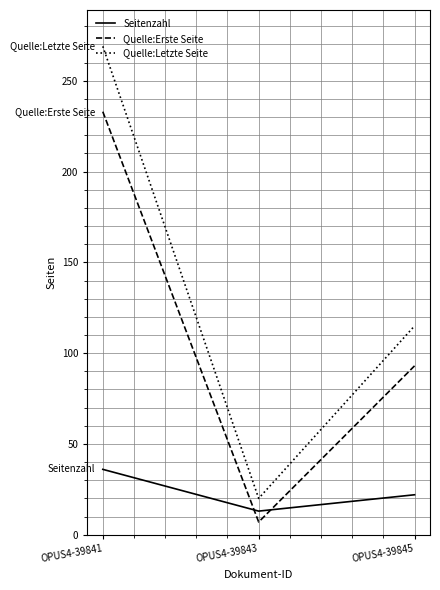

Is this an area chart (filled region under the line)?

No